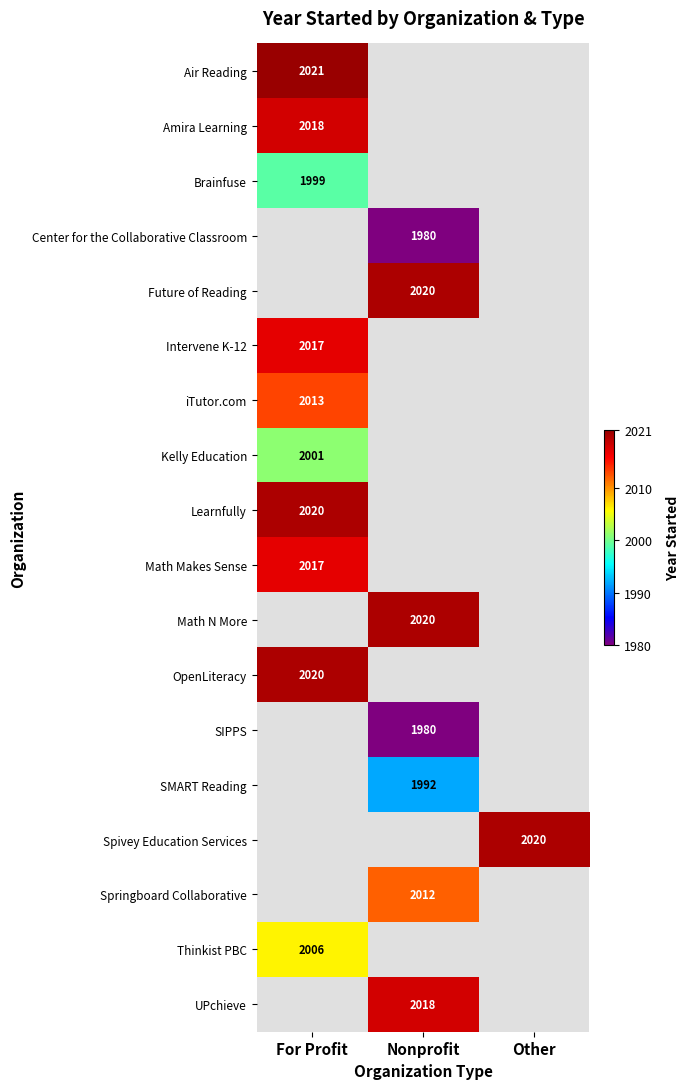

True or false: Spivey Education Services has a value of 2020 at Other.

True